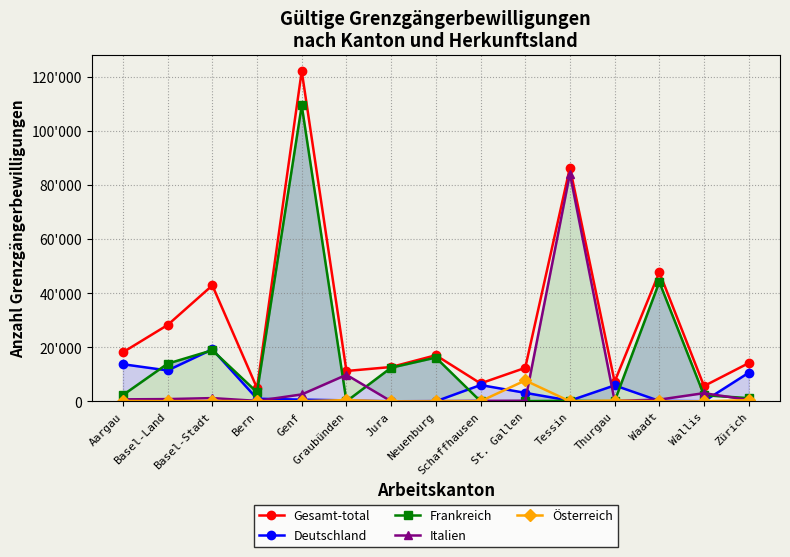

How many series are shown in this chart?

5